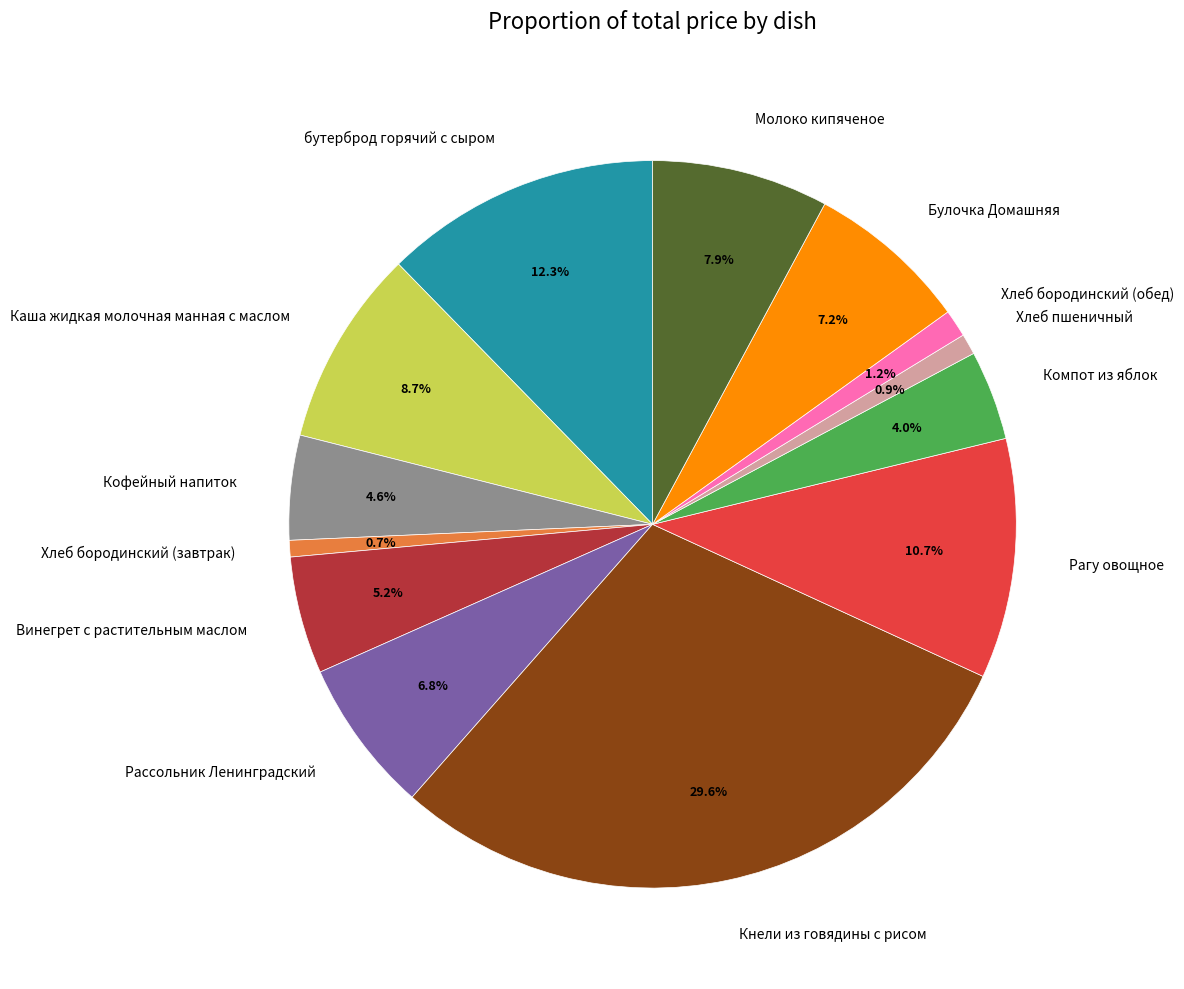

To the nearest percent, what is the average slice percentage?

8%